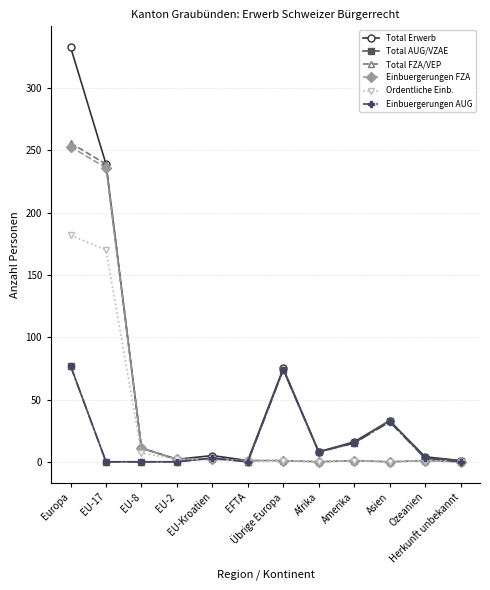

Which series has the widest spread of values?

Total Erwerb